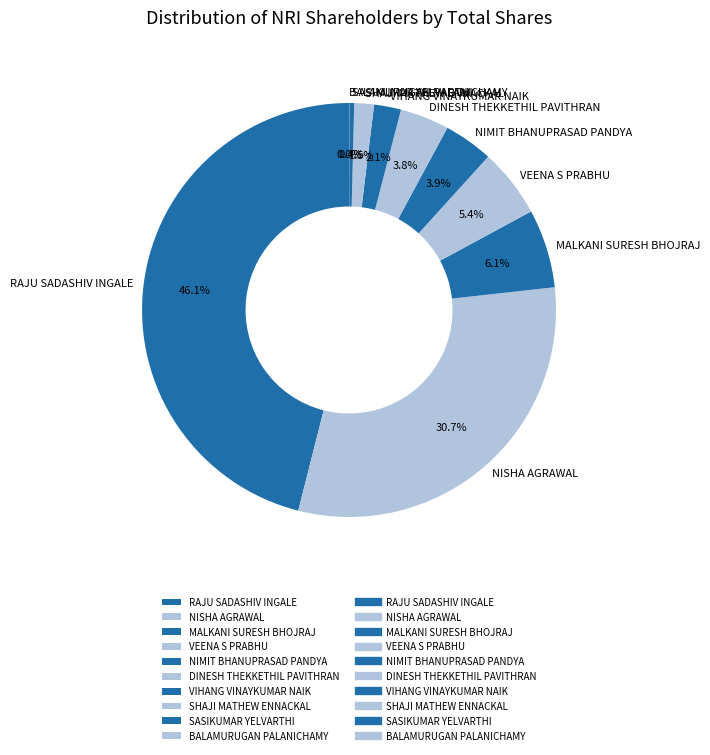

Which has a higher value, DINESH THEKKETHIL PAVITHRAN or SHAJI MATHEW ENNACKAL?

DINESH THEKKETHIL PAVITHRAN